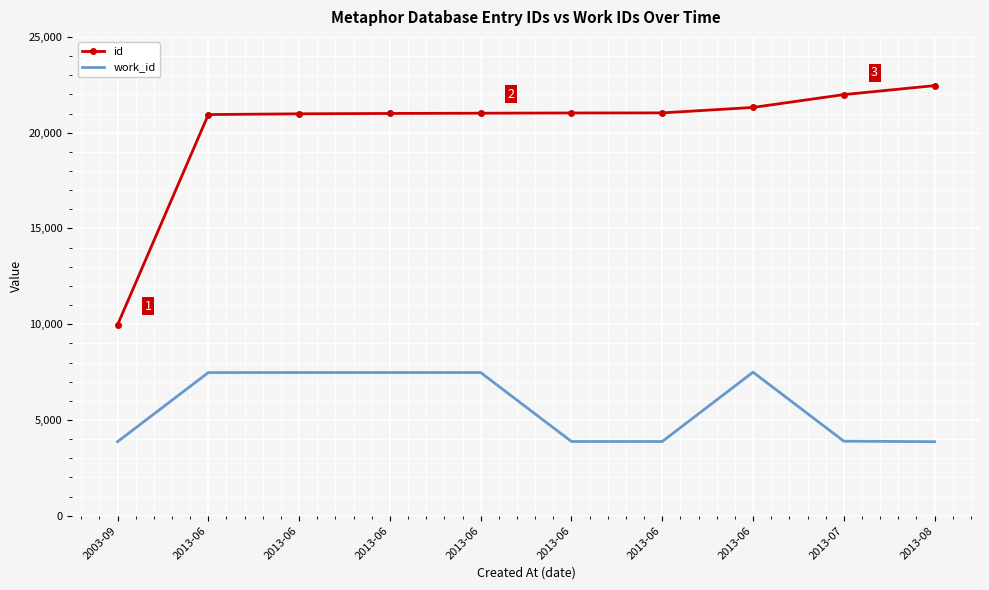

What is the value of the work_id point at the 3rd from the left?

7475